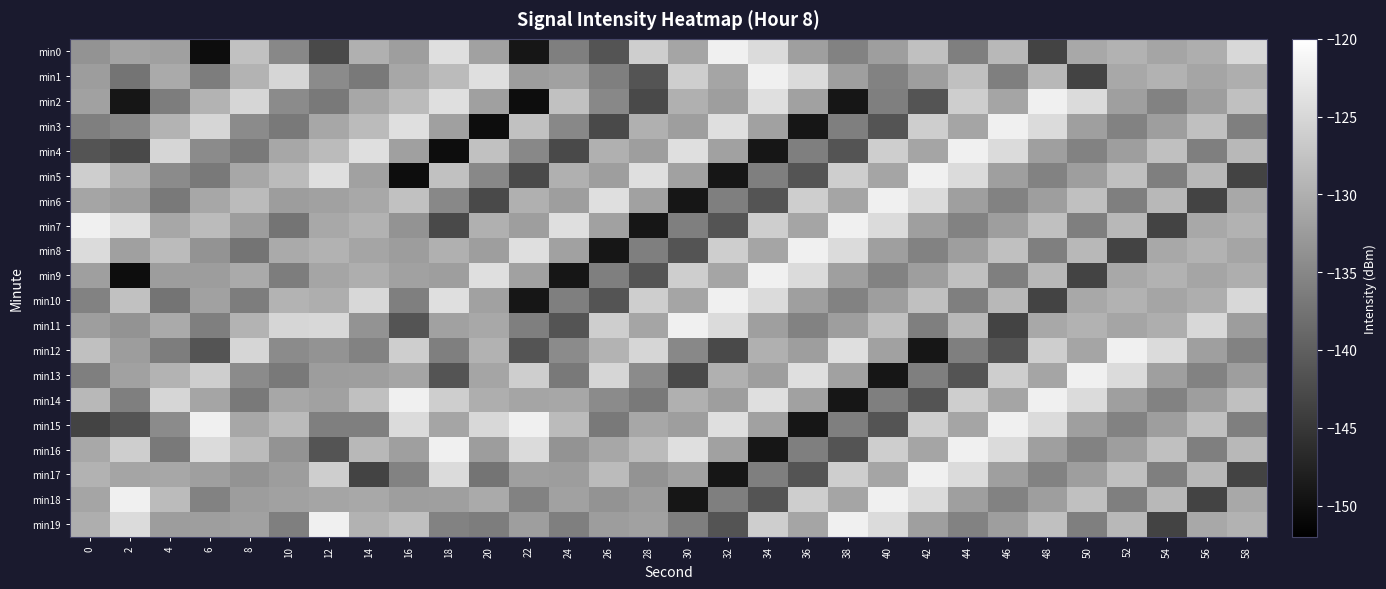

How many distinct data groups are displayed?

20